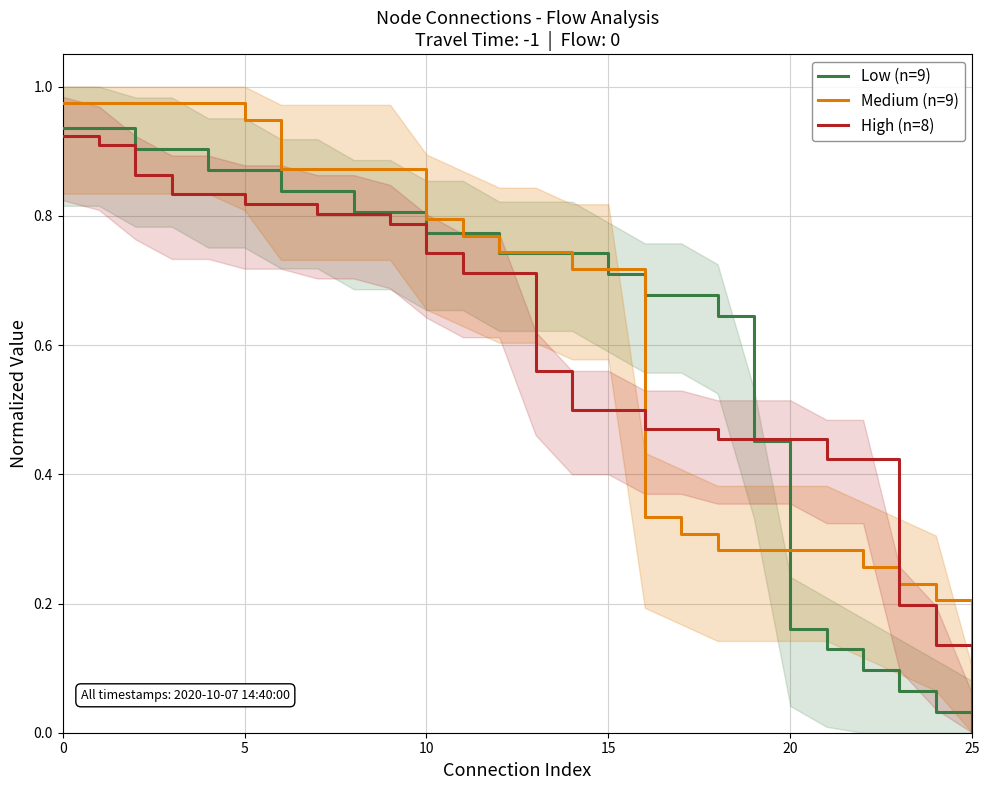

What is the difference between the Low (n=9) values at 7 and 20?

0.7